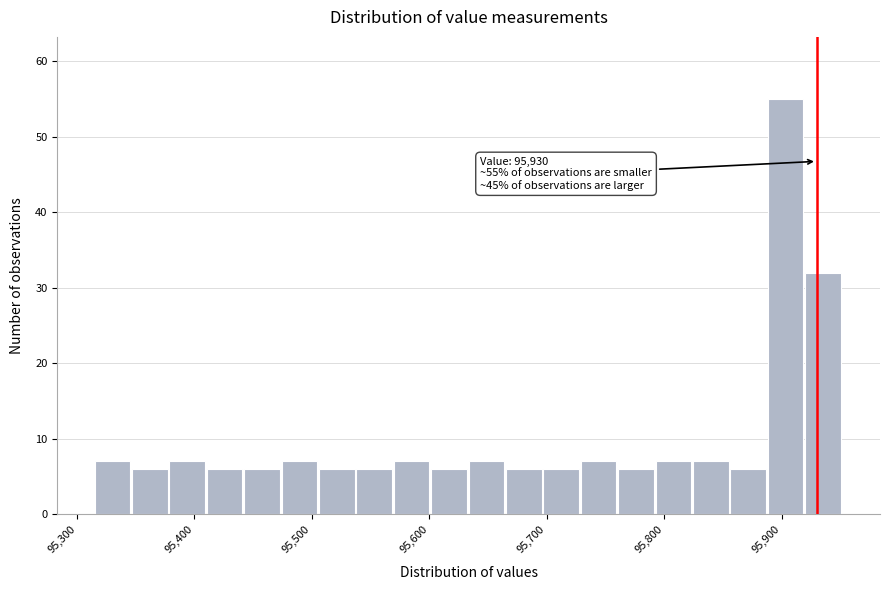

Read against the x-axis, roughly where is the centre of the tallest bar?

95900